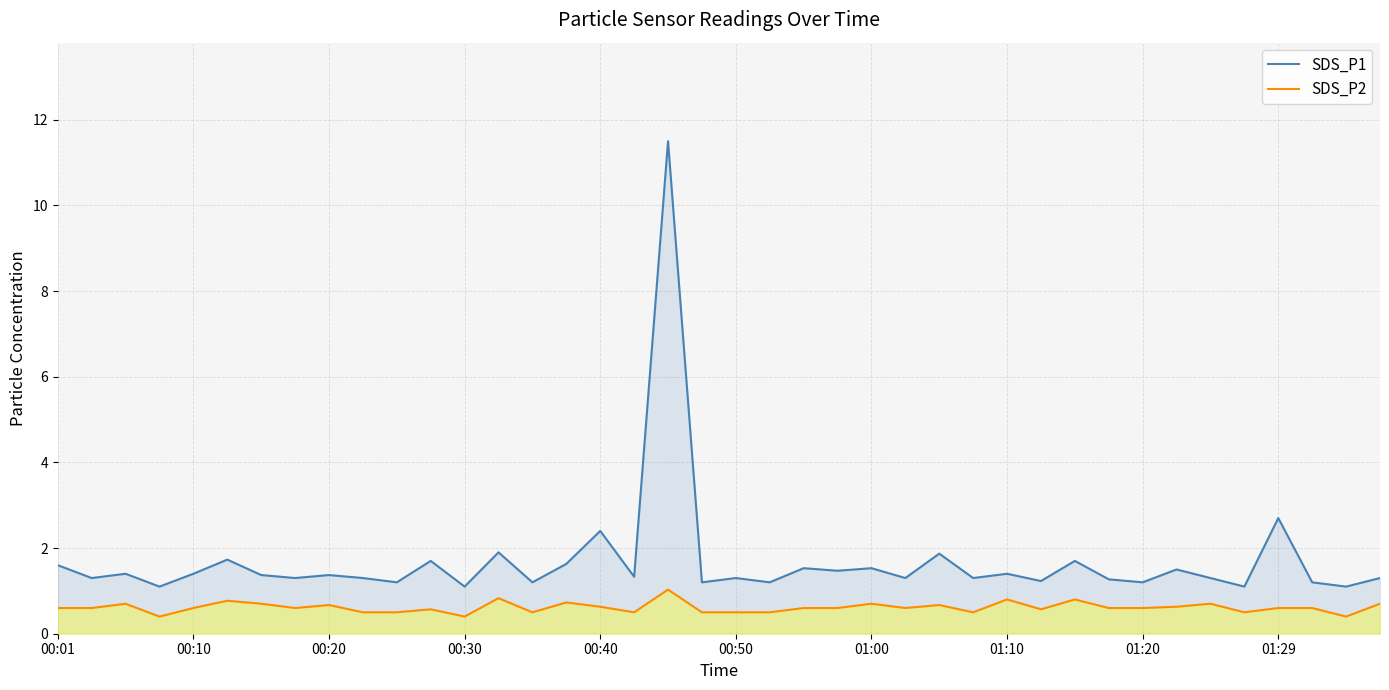

List the series in order of their peak value, lowest first.

SDS_P2, SDS_P1